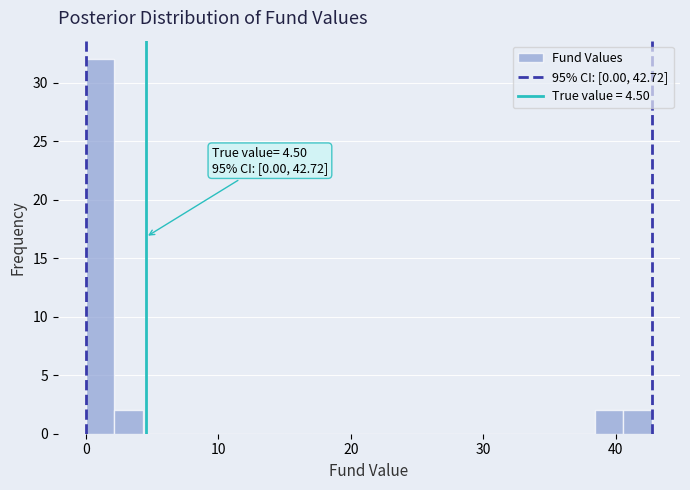

Around what value on the x-axis is the tallest bar? Give the approximate position of its centre, as read against the axis.

1